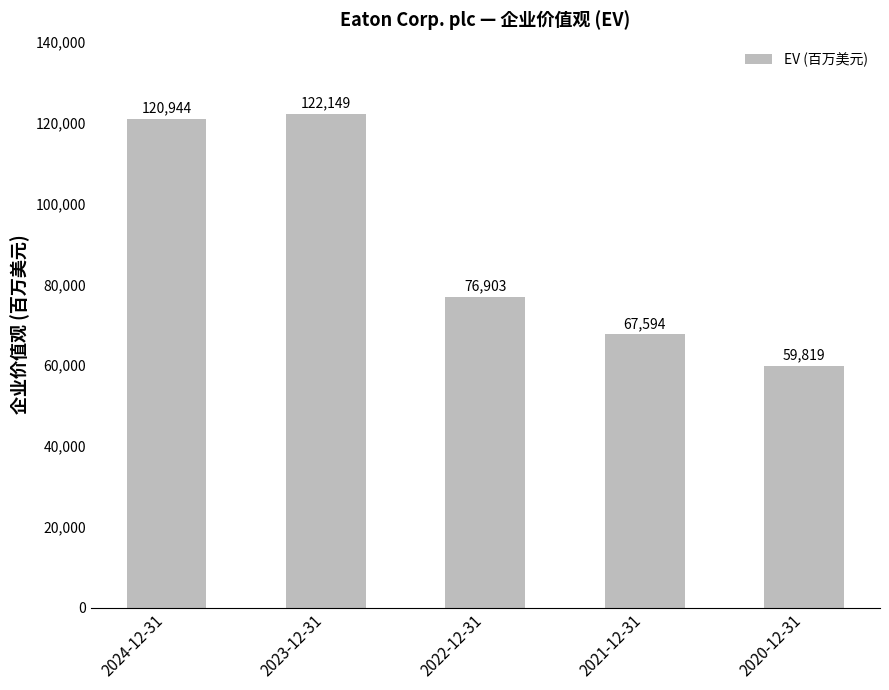

How many data points are less than 76903?

2